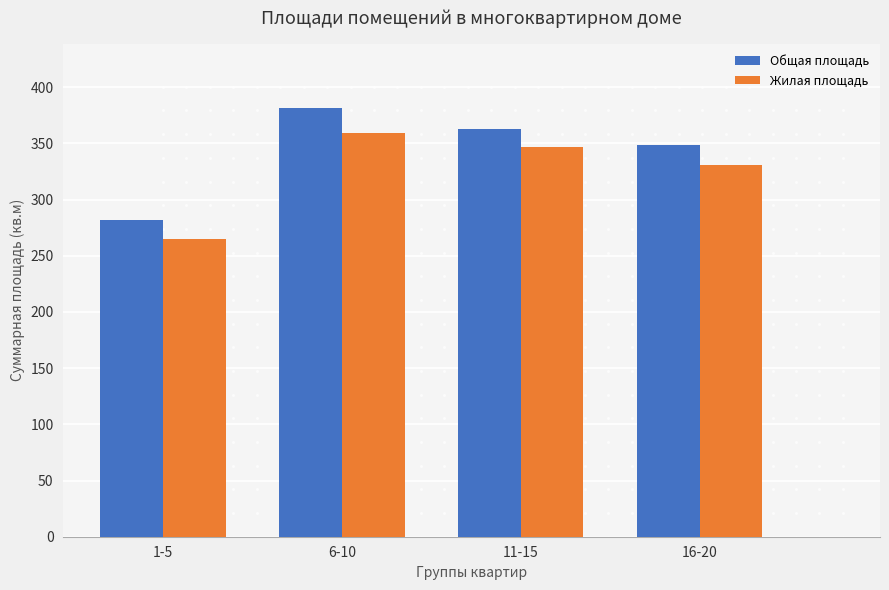

Which series contains the lowest Y value?

Жилая площадь